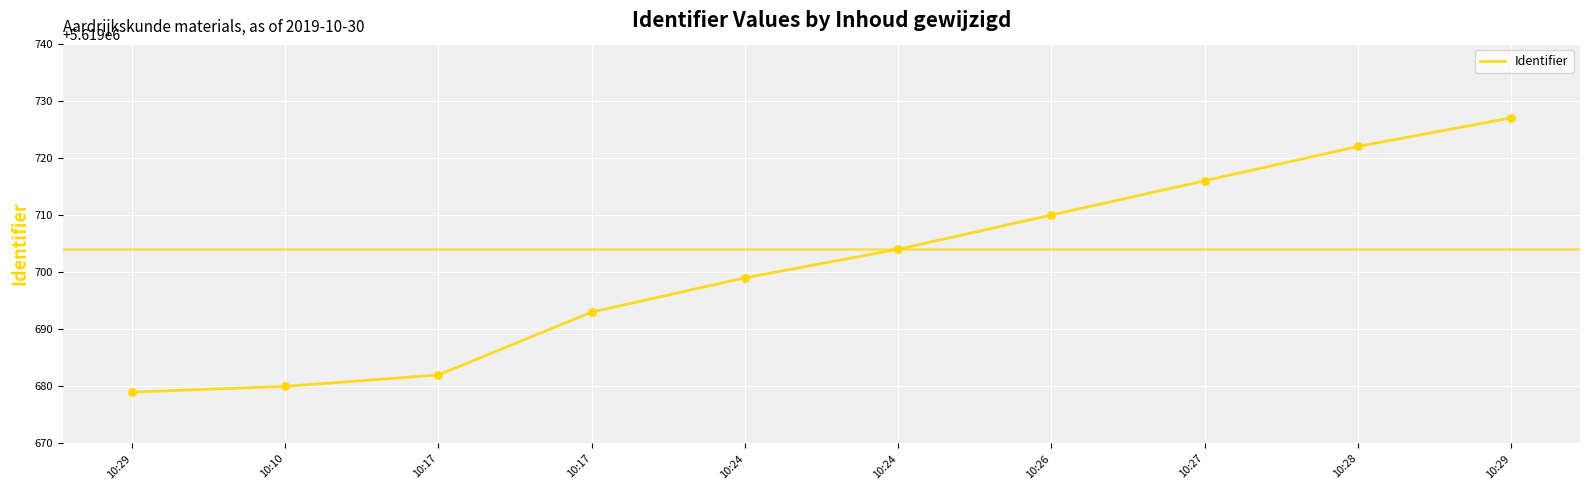

Is this an area chart (filled region under the line)?

No